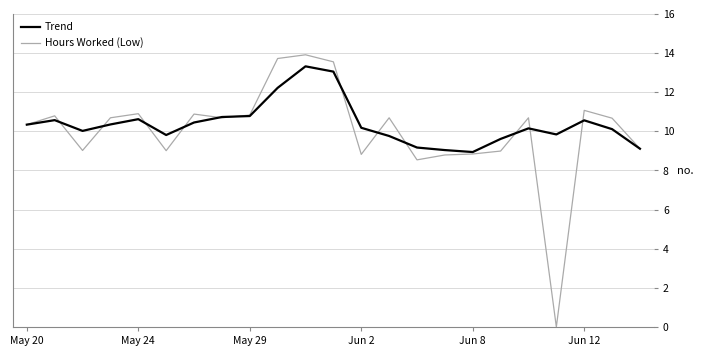

How many lines are shown in the chart?

2